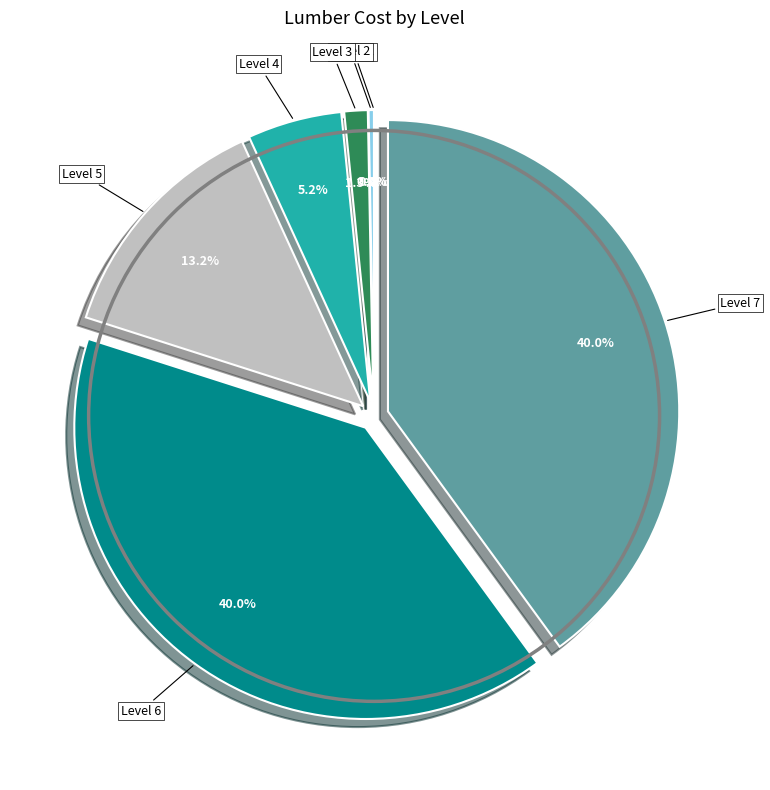

Approximately how many times larger is the value at Level 5 compared to Level 6?

0.3